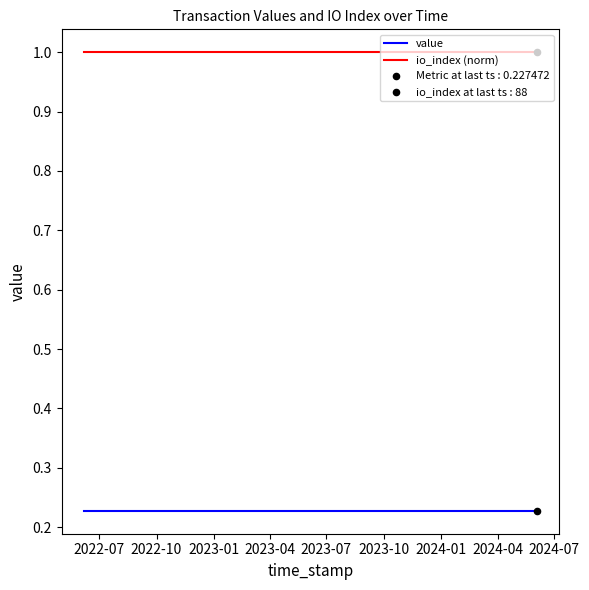

What is the highest value of the io_index (norm) series?

1.0